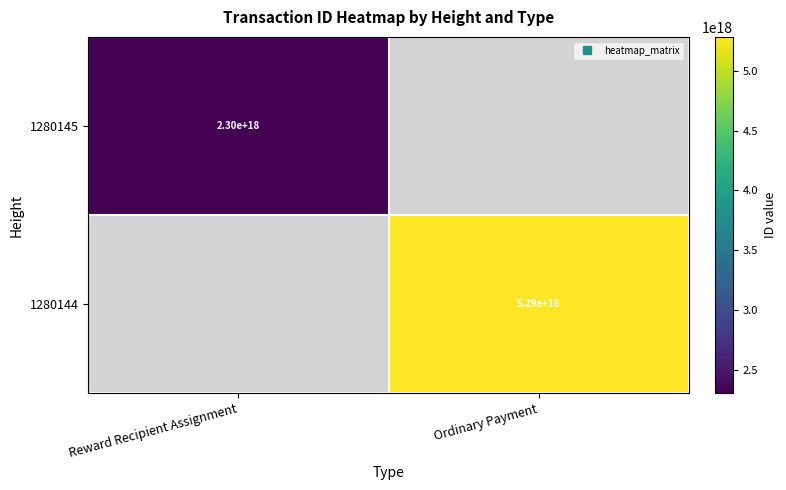

What is the highest value of the 1280145 series?

2301988545520962816.0